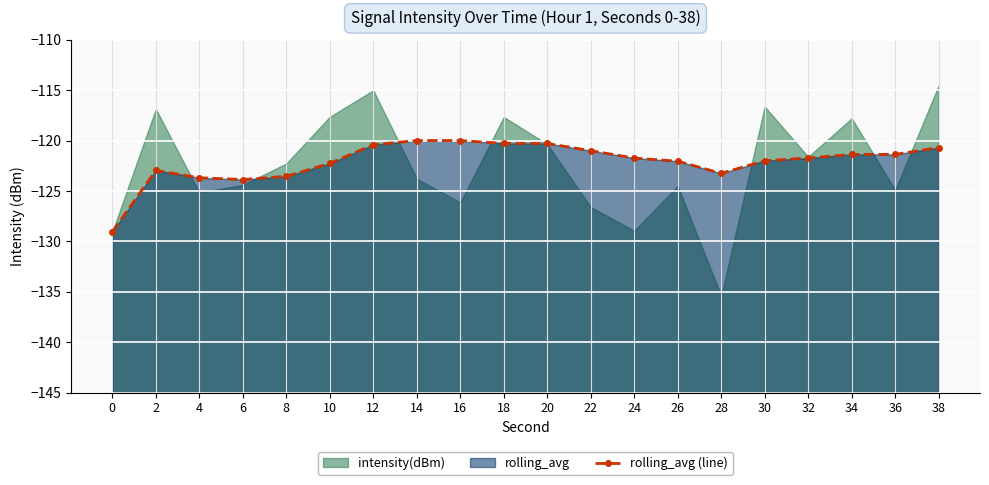

At which label is the value closest to -124?

6